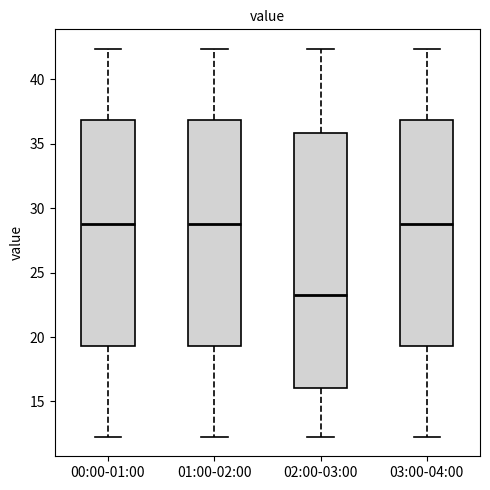

Reading left to right, read every box against the y-axis: the position of its median line, the range the box covers, and the ends of its whiskers. The values are not printed on the chart, so give them approximately, as read against the axis.

00:00-01:00: median 29.0, box 19.5 to 37.0, whiskers 12.5 to 42.5
01:00-02:00: median 29.0, box 19.5 to 37.0, whiskers 12.5 to 42.5
02:00-03:00: median 23.5, box 16.0 to 36.0, whiskers 12.5 to 42.5
03:00-04:00: median 29.0, box 19.5 to 37.0, whiskers 12.5 to 42.5